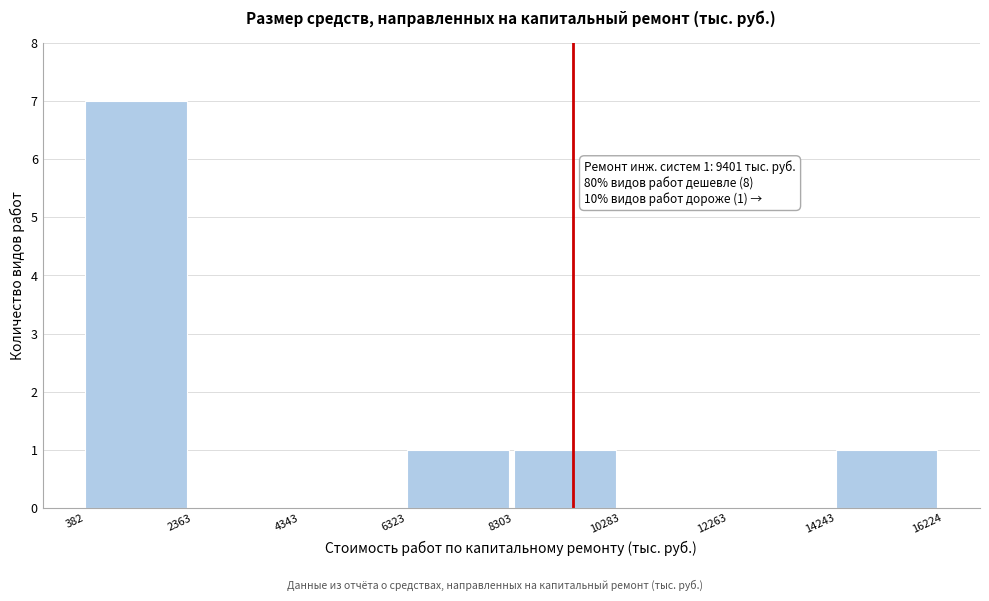

Which range on the x-axis has the tallest bar?

382 to 2363